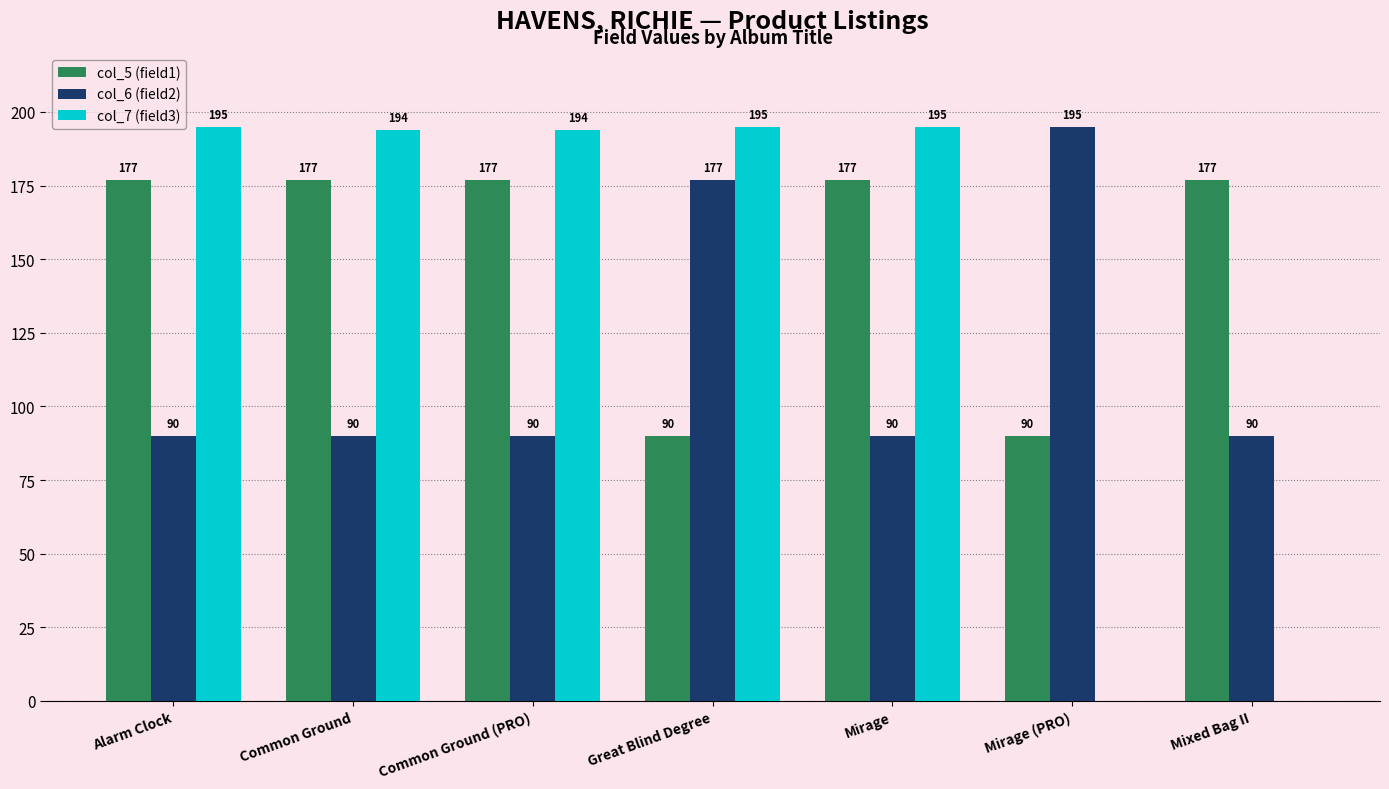

What is the total value across all series at Great Blind Degree?

462